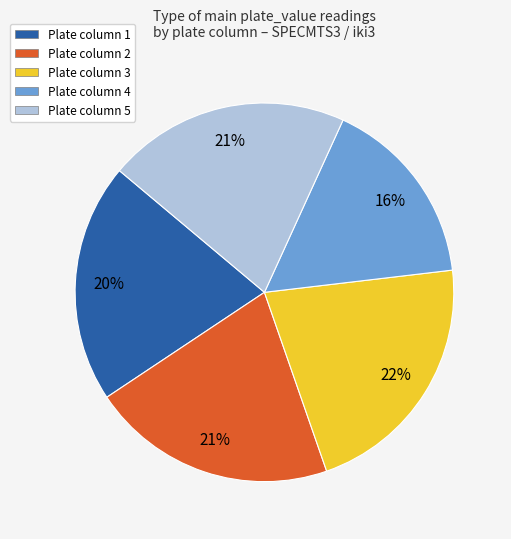

Which slice is the smallest?

Plate column 4